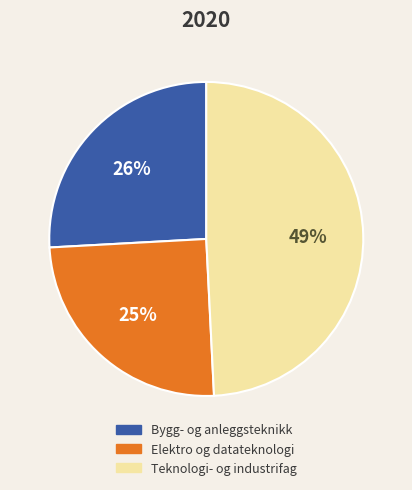

Do Bygg- og anleggsteknikk and Teknologi- og industrifag together represent more than half of the pie?

Yes